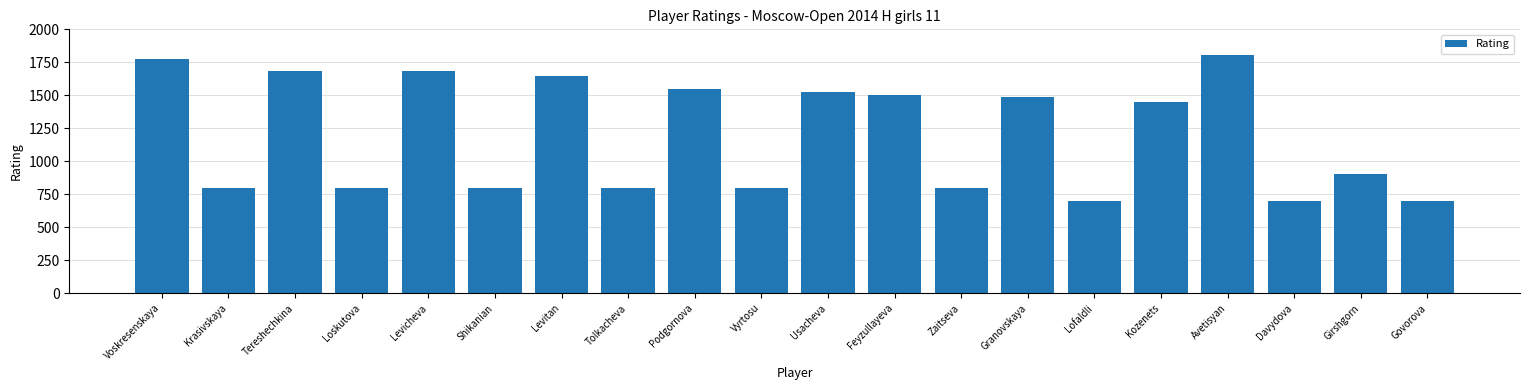

What position from the right is Davydova?

3